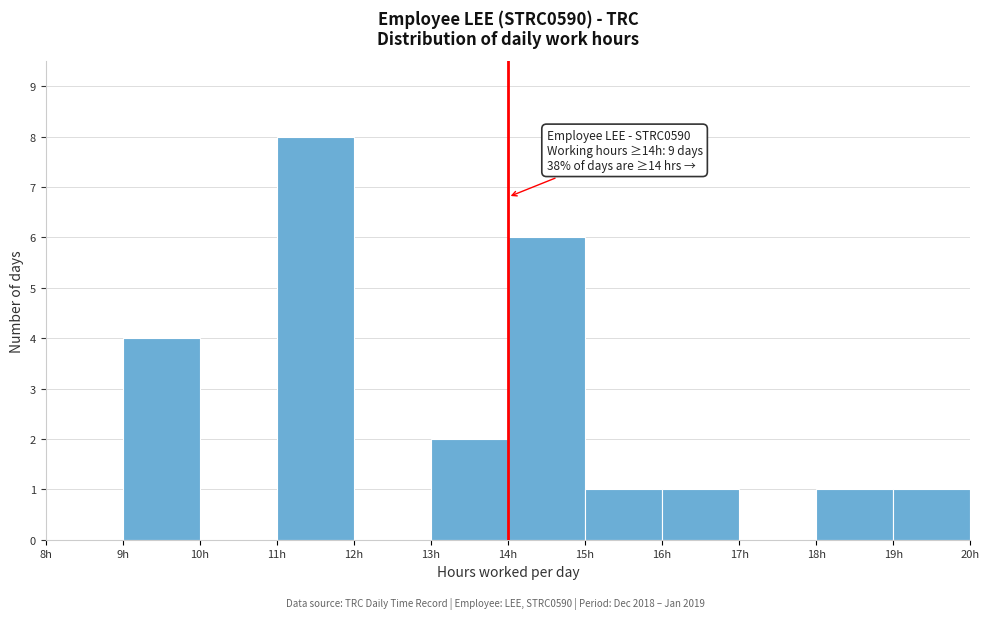

Over which range of the x-axis is the bar tallest?

11 to 12